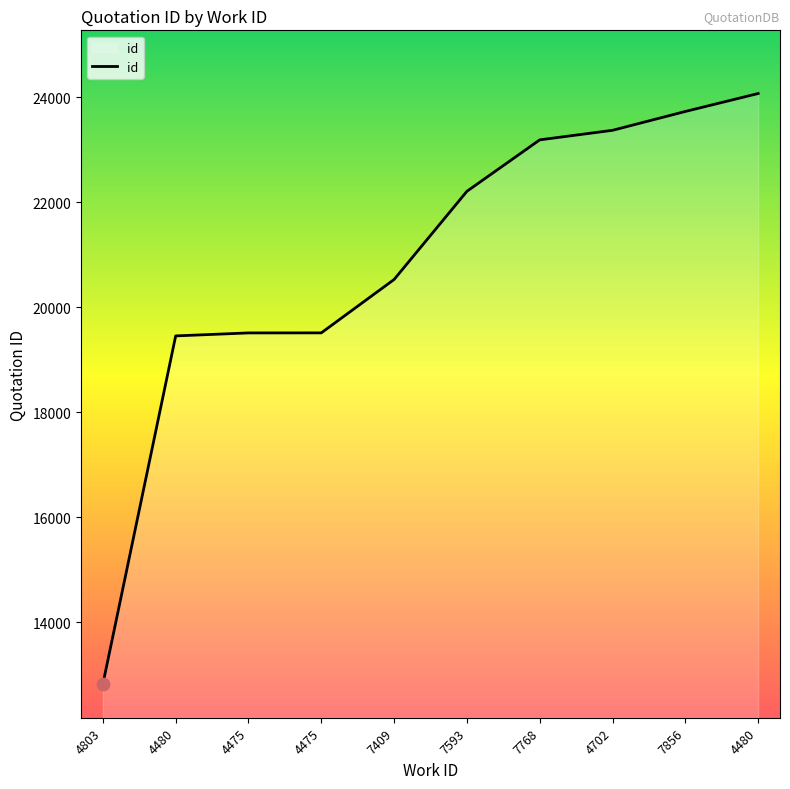

What is the change in value from 4475 to 7768?

+3677